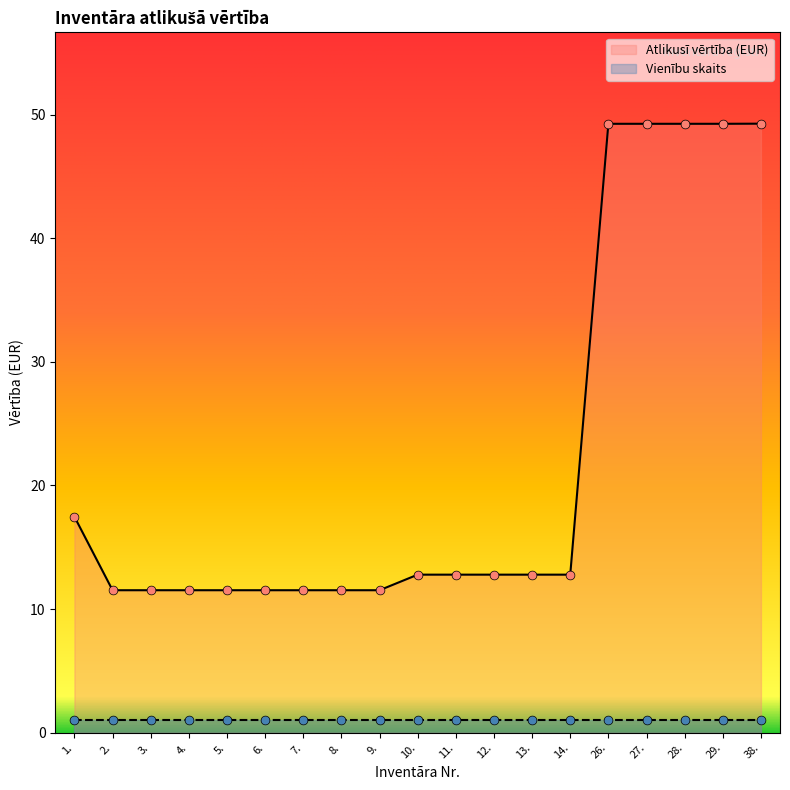

Between 6. and 28., which is larger?

28.